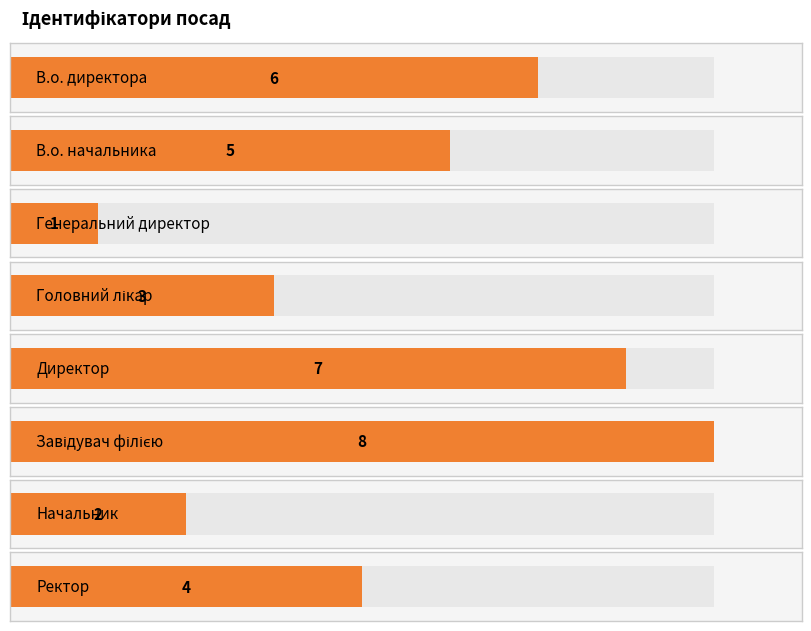

Which category has the highest value across all series?

Завідувач філією